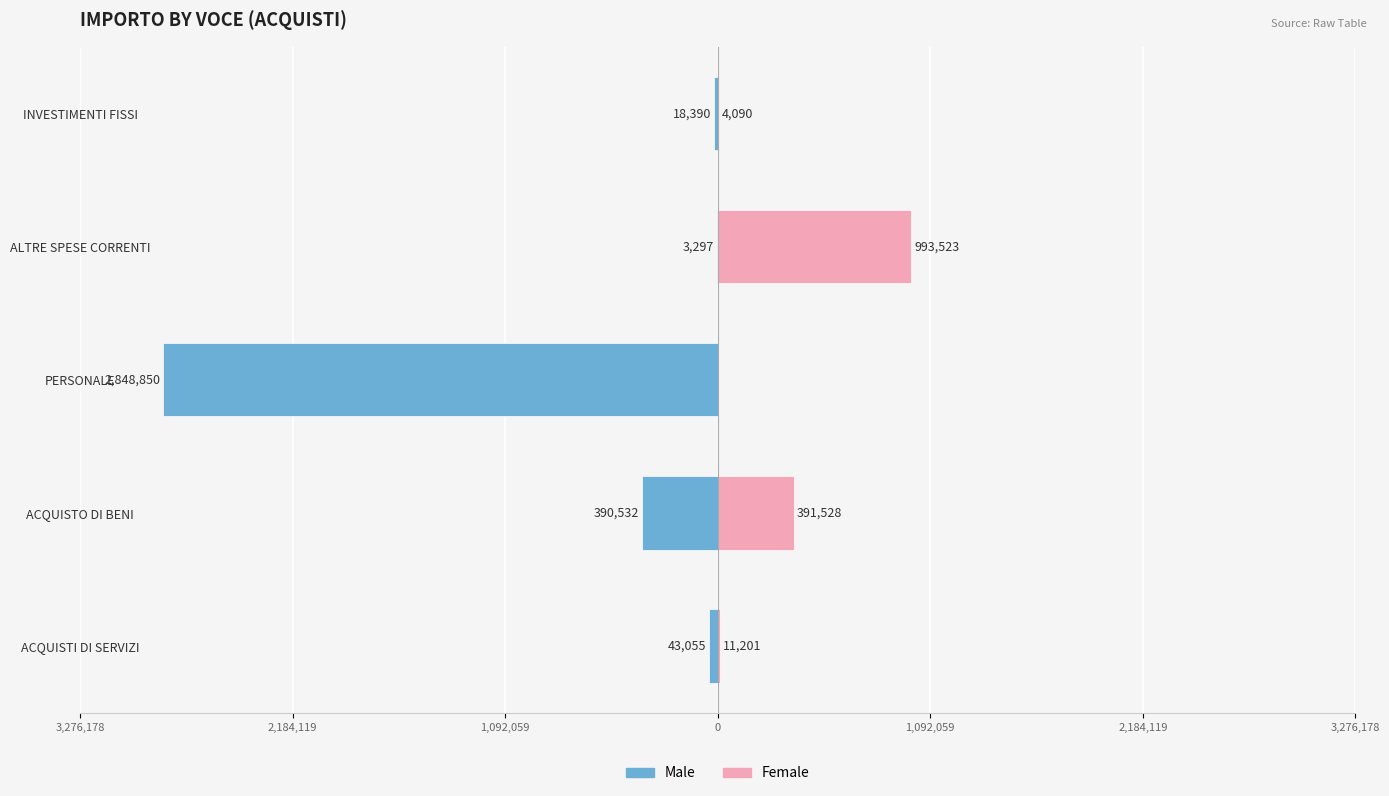

Which series changed the most between PERSONALE and INVESTIMENTI FISSI?

Male